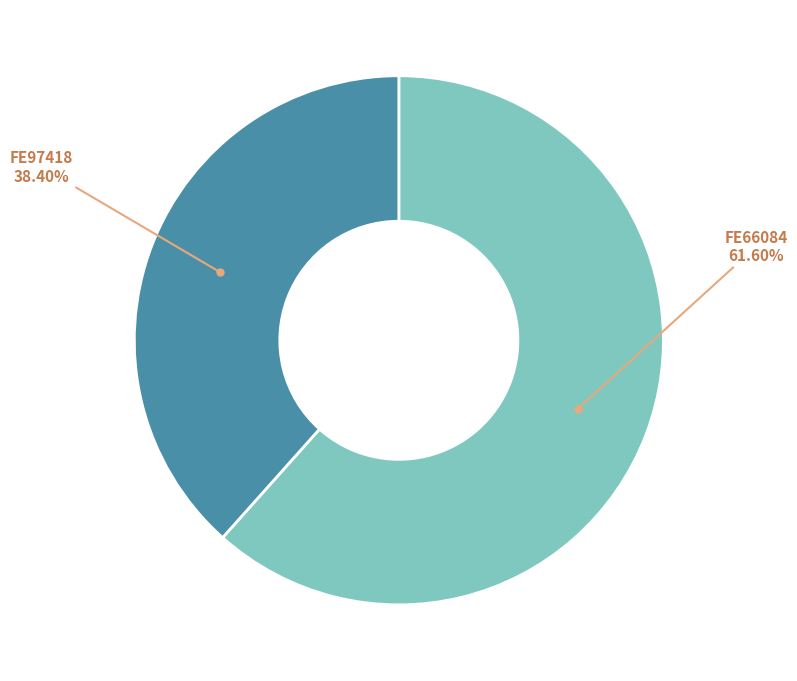

Does any single category account for the majority?

Yes